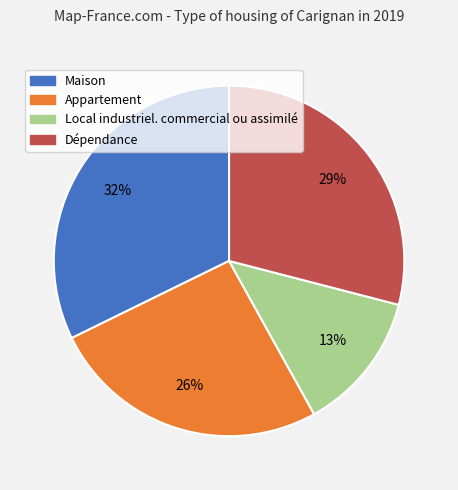

Approximately how many times larger is the value at Local industriel. commercial ou assimilé compared to Maison?

0.4